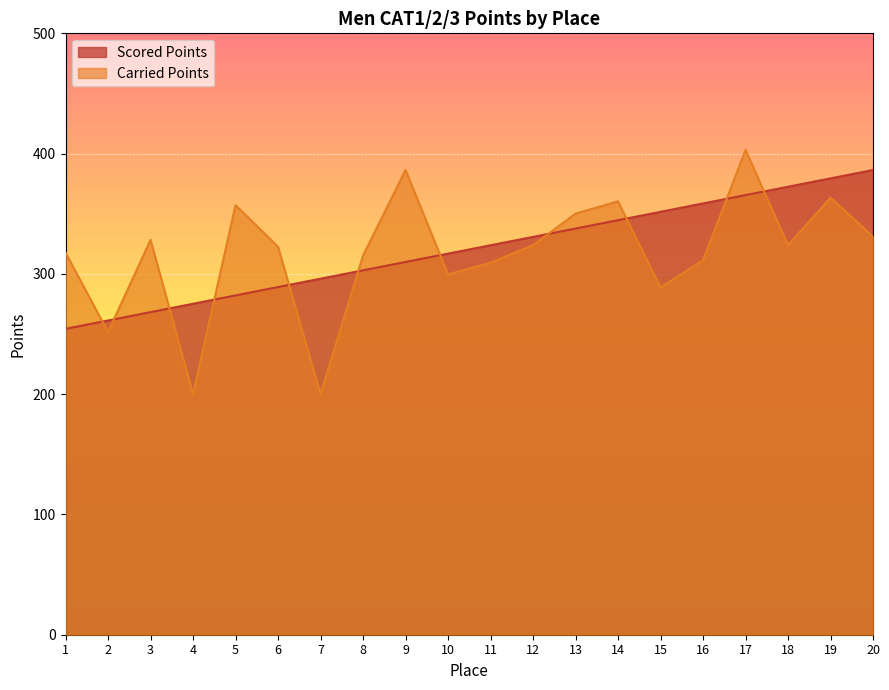

Where does the Carried Points series first go above 323?

3